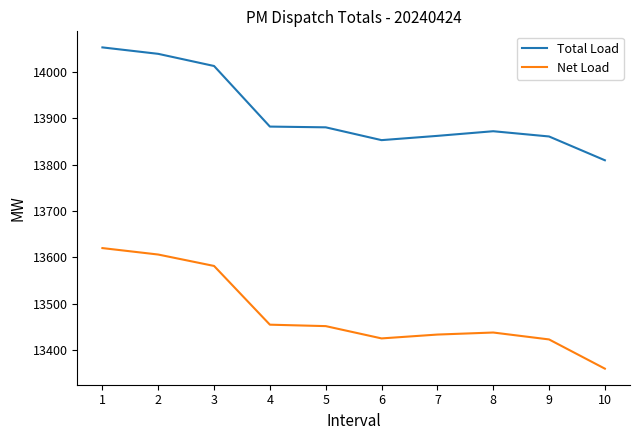

How many series are shown in this chart?

2